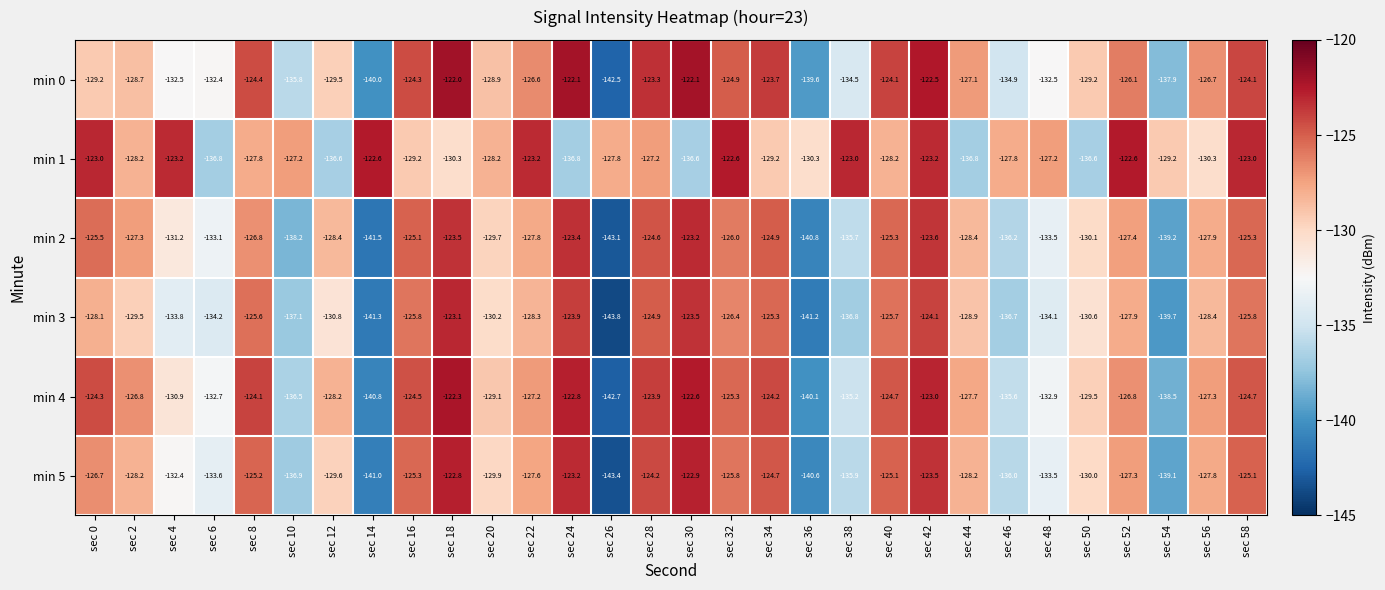

Is it true that min 0 equals -69.8 at sec 8?

False